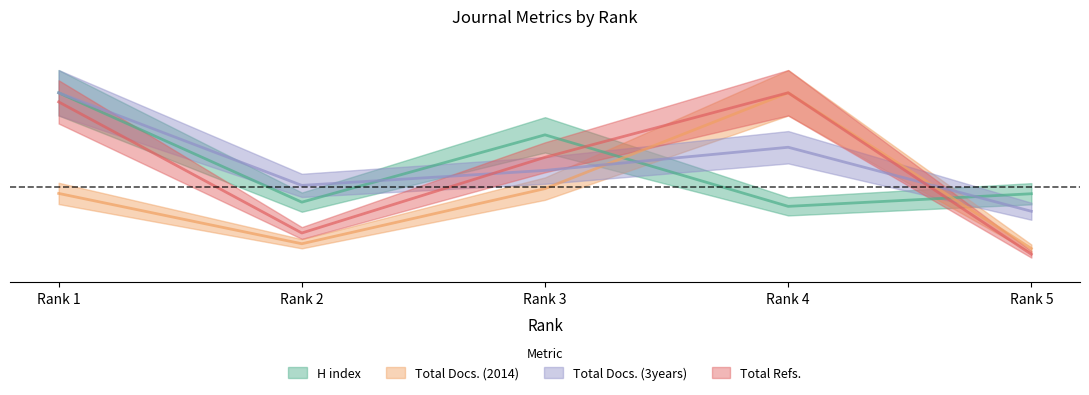

What is the spread (max minus min) of values at Rank 3?

0.3